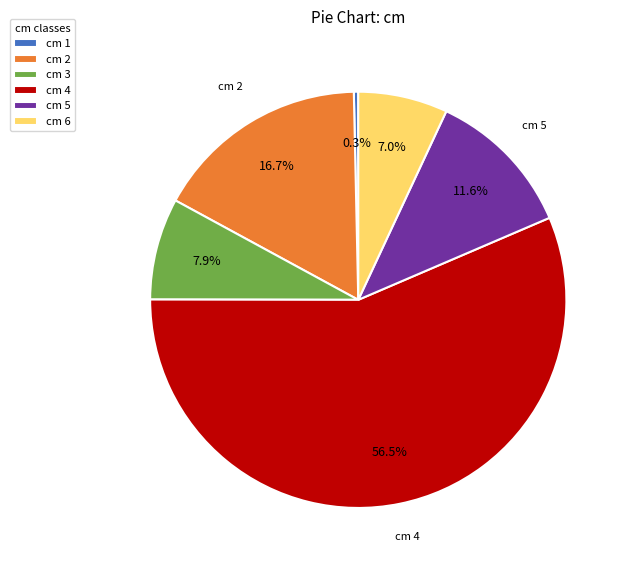

Which slice is the smallest?

cm 1